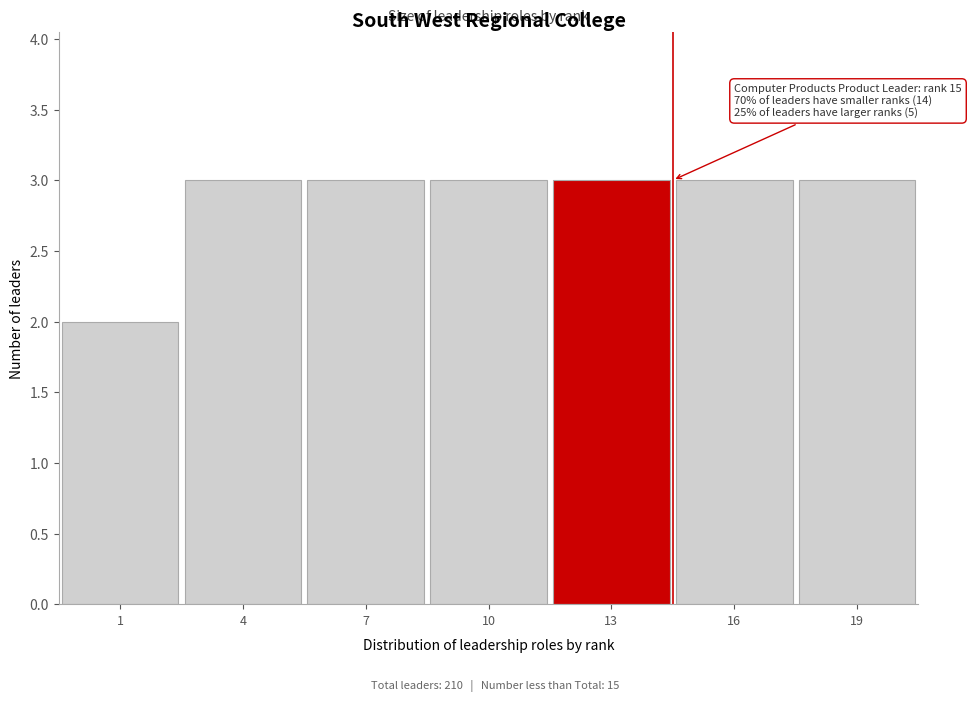

Reading left to right, extract all data points from this chart.

1=2	4=3	7=3	10=3	13=3	16=3	19=3